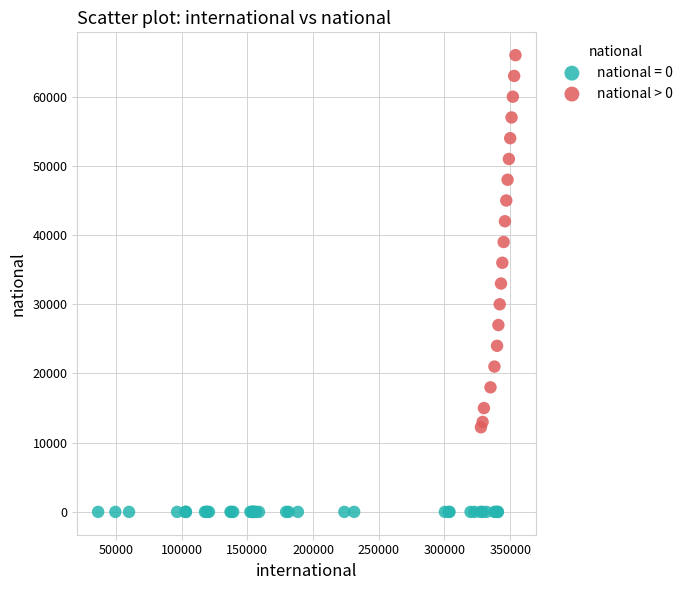

Which series reaches the maximum Y coordinate?

national > 0